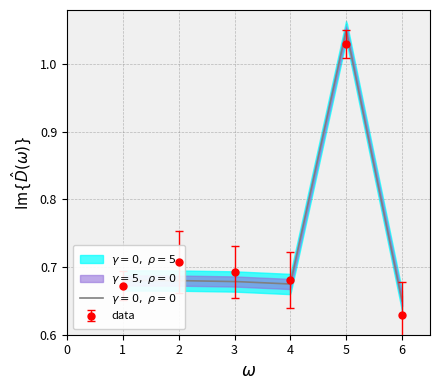

Is it true that the value at 6 is 0.6?

True